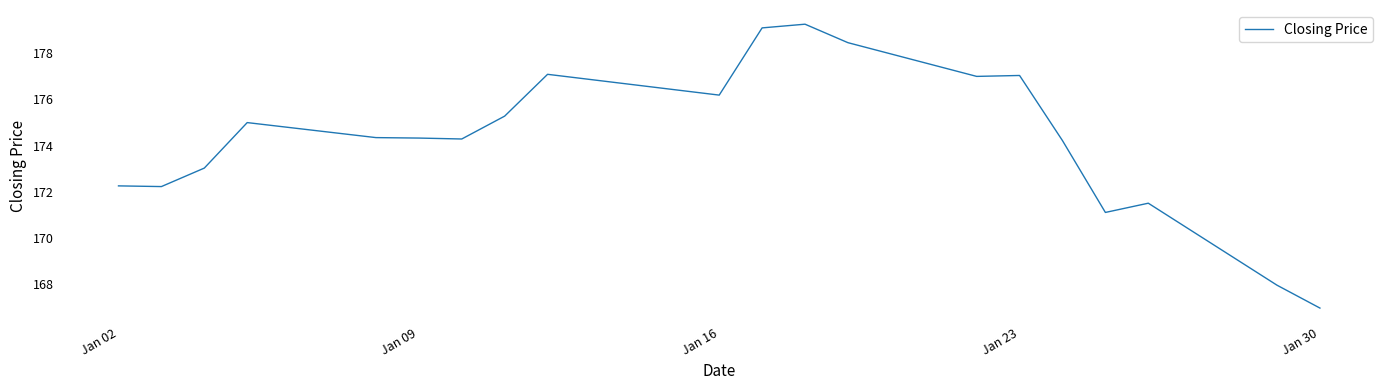

What is the maximum value shown in the chart?

179.3